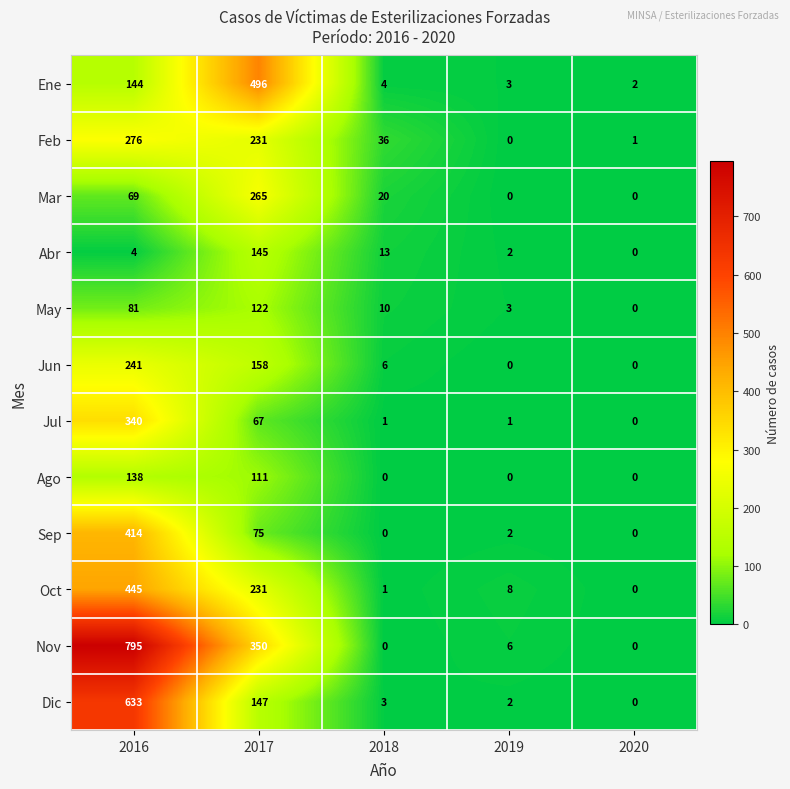

At which category is the sum across all series the highest?

2016